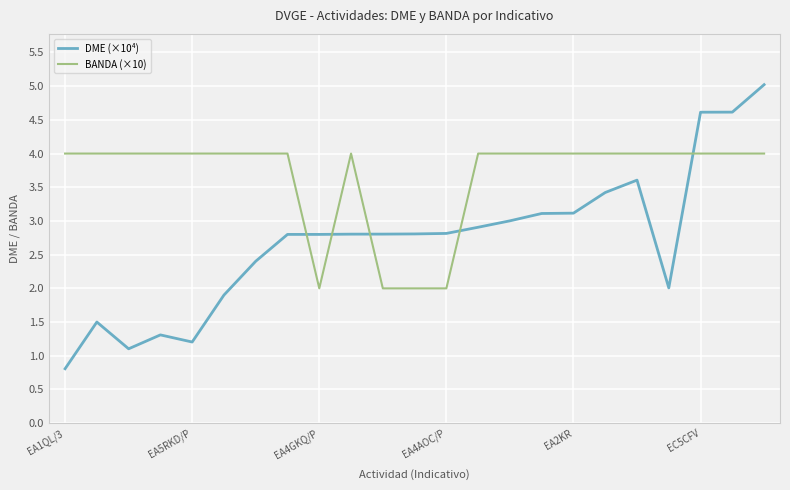

Which series has the largest total across all categories?

BANDA (×10)